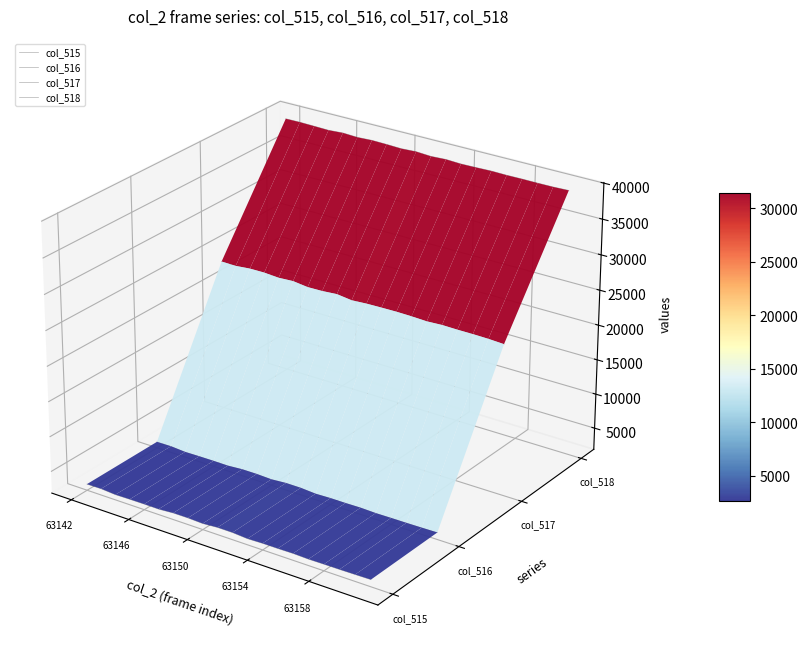

What position from the left is 63158?

5